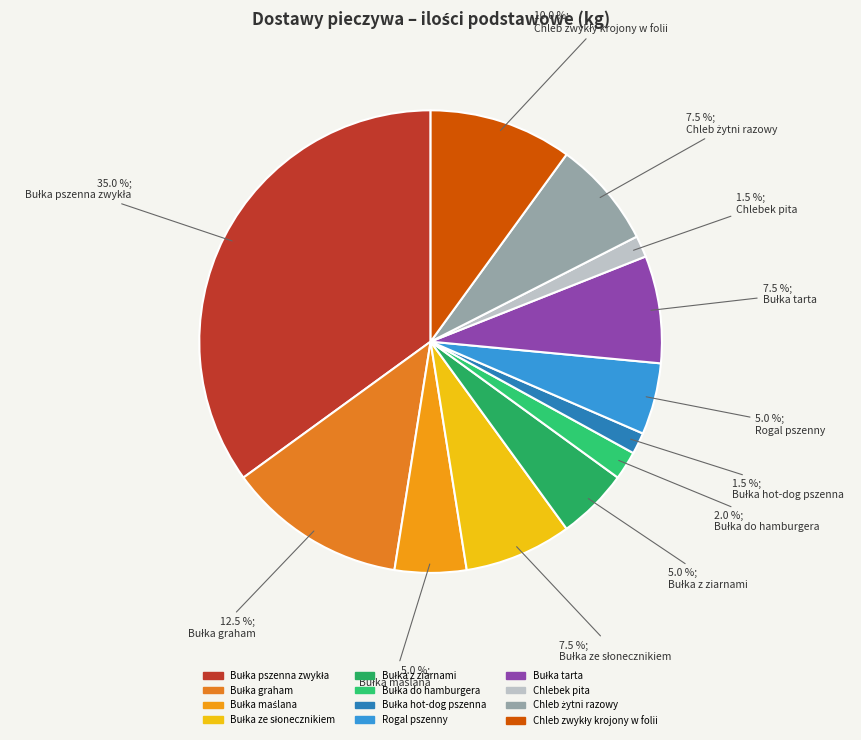

Which slice is the smallest?

Bułka hot-dog pszenna